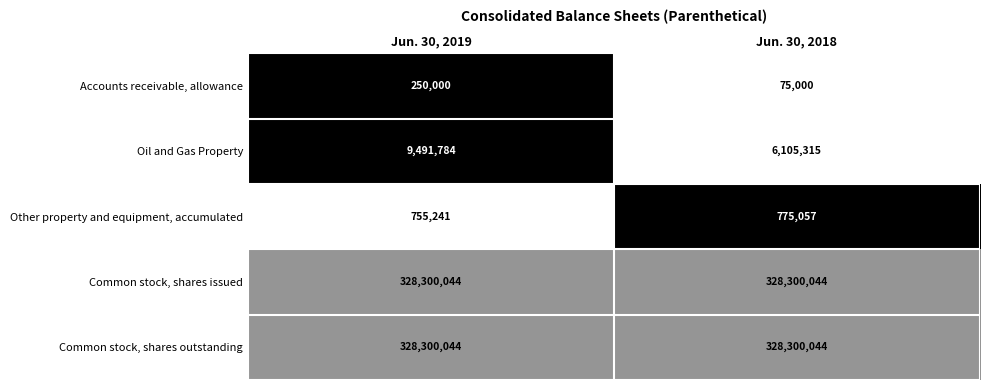

Reading left to right, extract all data points from this chart.

Accounts receivable, allowance: 250000	75000
Oil and Gas Property: 9491784	6105315
Other property and equipment, accumulated: 755241	775057
Common stock, shares issued: 328300044	328300044
Common stock, shares outstanding: 328300044	328300044